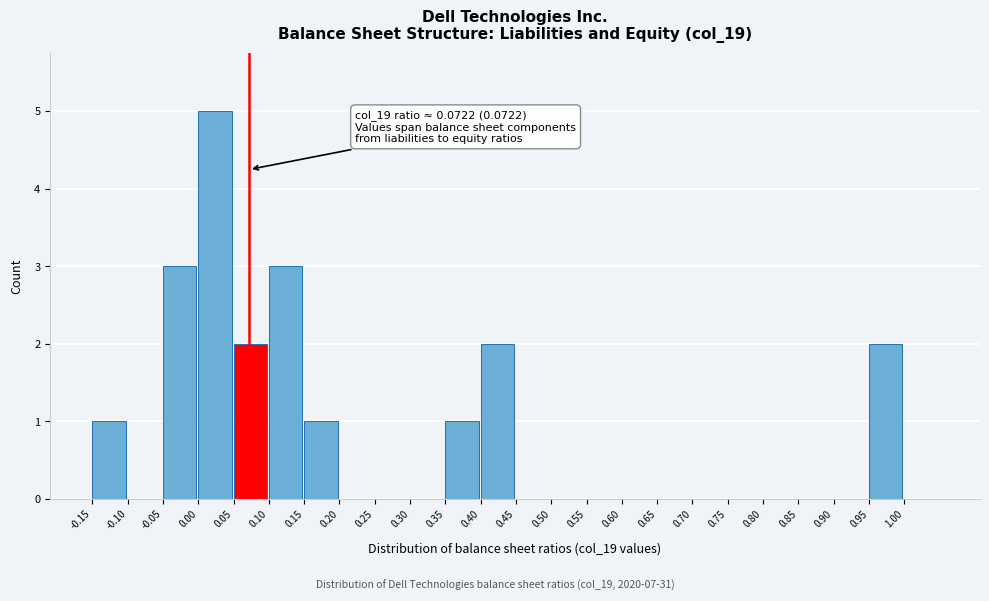

Which range on the x-axis has the tallest bar?

0.00 to 0.05